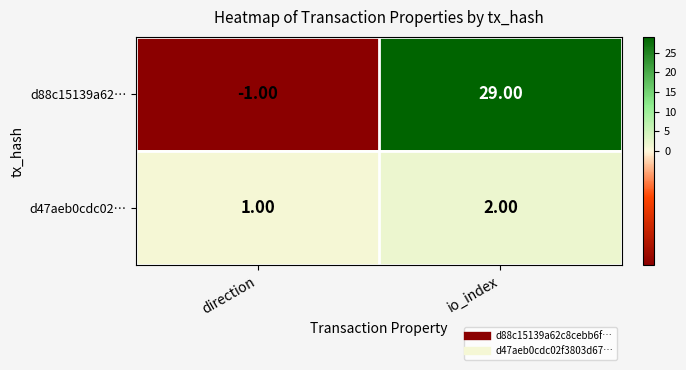

What is the sum of the d47aeb0cdc02… values at io_index and direction?

3